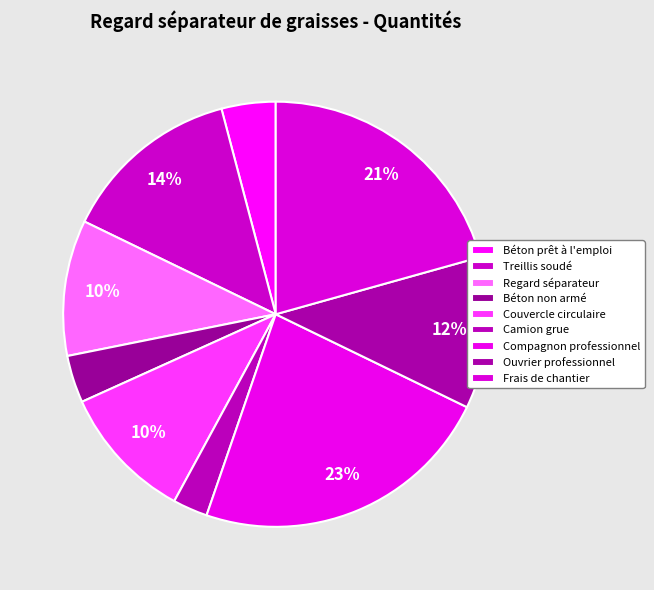

To the nearest percent, what portion does Couvercle circulaire represent?

10%